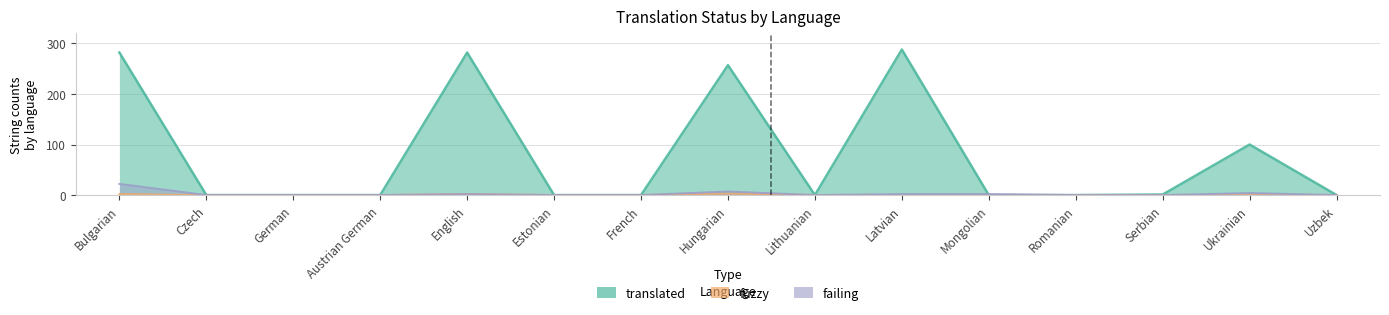

Does the chart display data point markers on the line(s)?

No